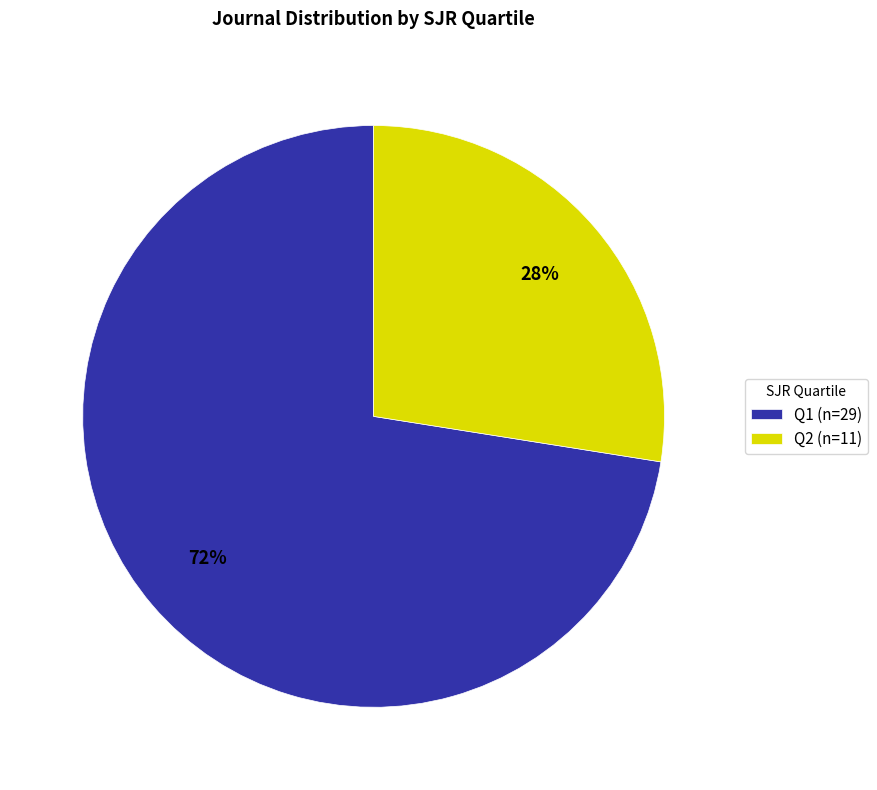

To the nearest percent, what is the combined percentage of Q2 (n=11) and Q1 (n=29)?

100%